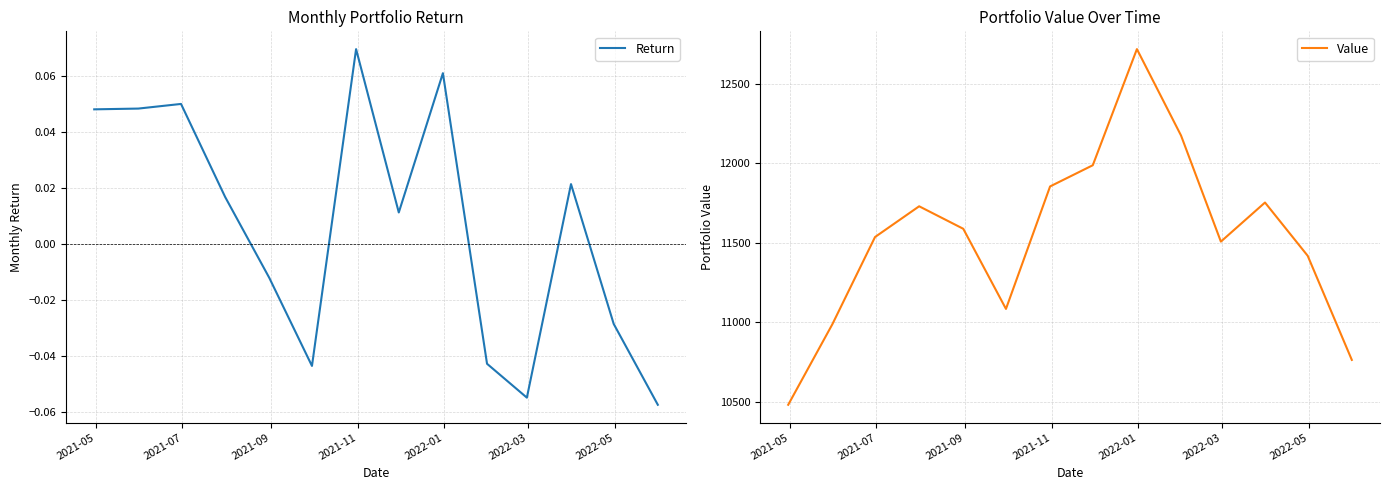

What is the highest value of the Value series?

12718.4